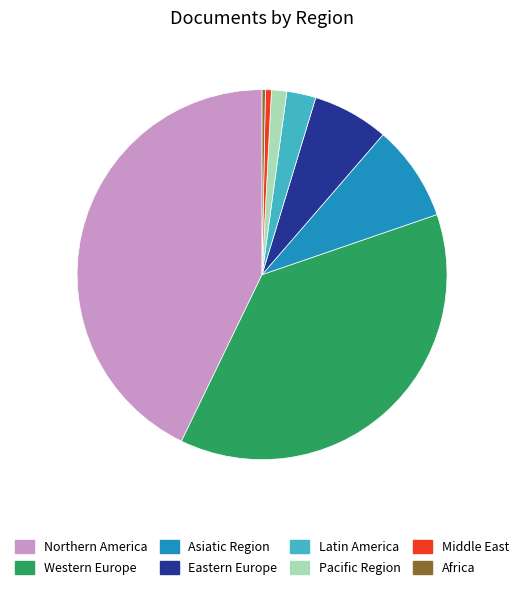

How many segments does this pie chart have?

8